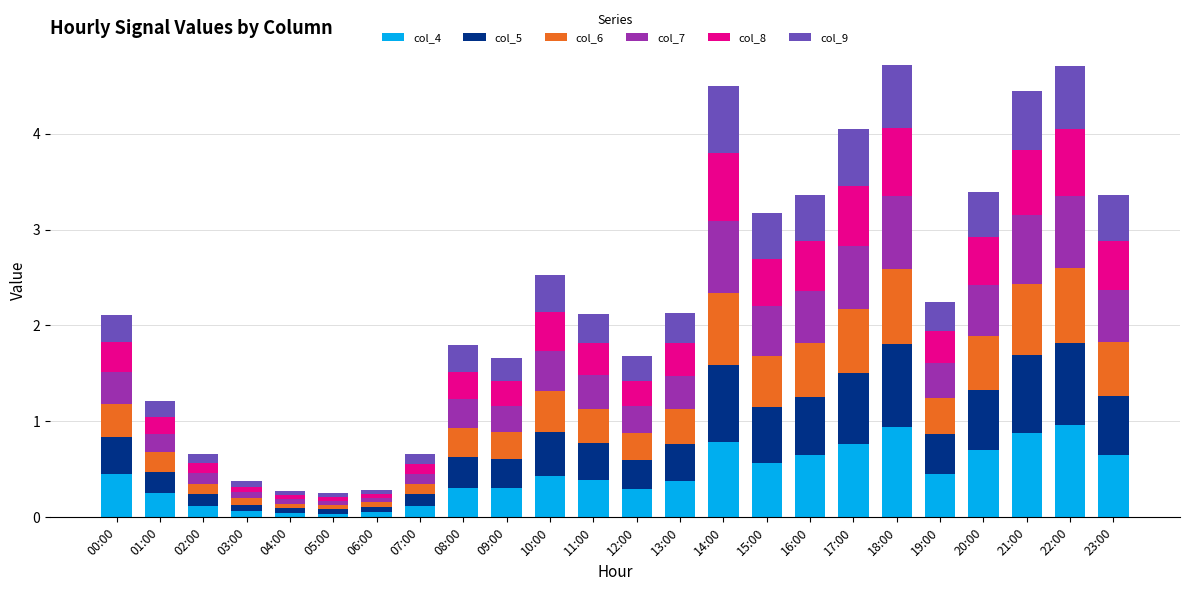

What is the sum of the col_4 values at 17:00 and 15:00?

1.3